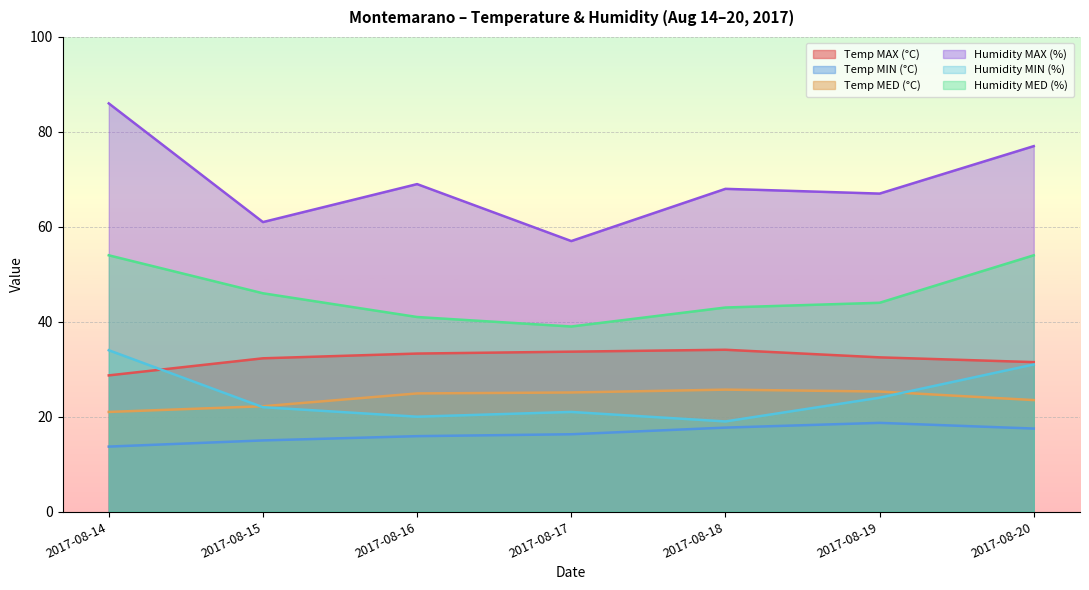

Is it true that Temp MAX (°C) equals 33.7 at 2017-08-17?

True